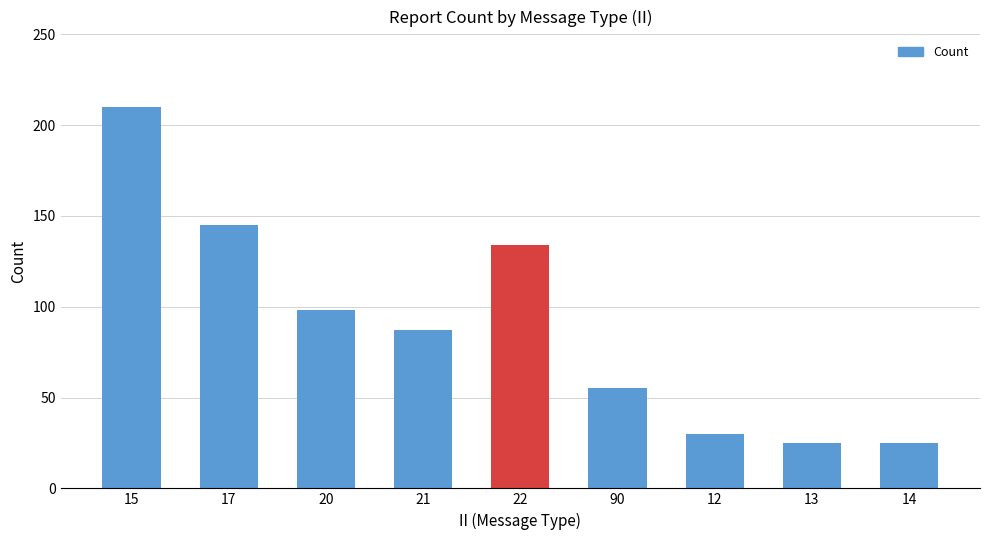

What position from the right is 14?

1